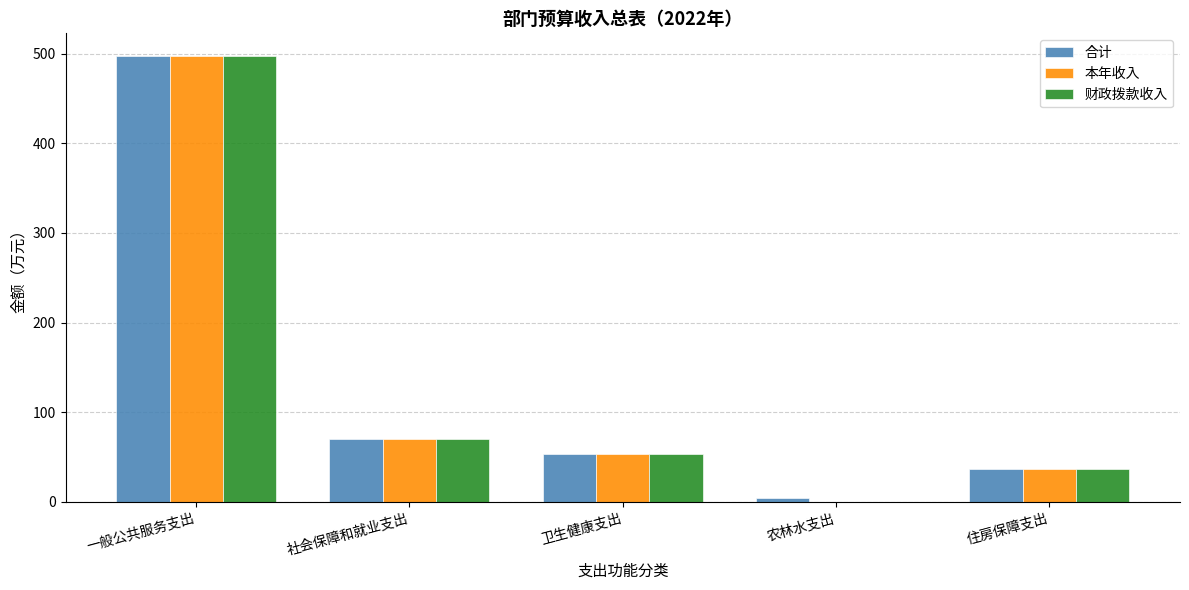

The value of 本年收入 at 一般公共服务支出 is 670.3. True or false?

False